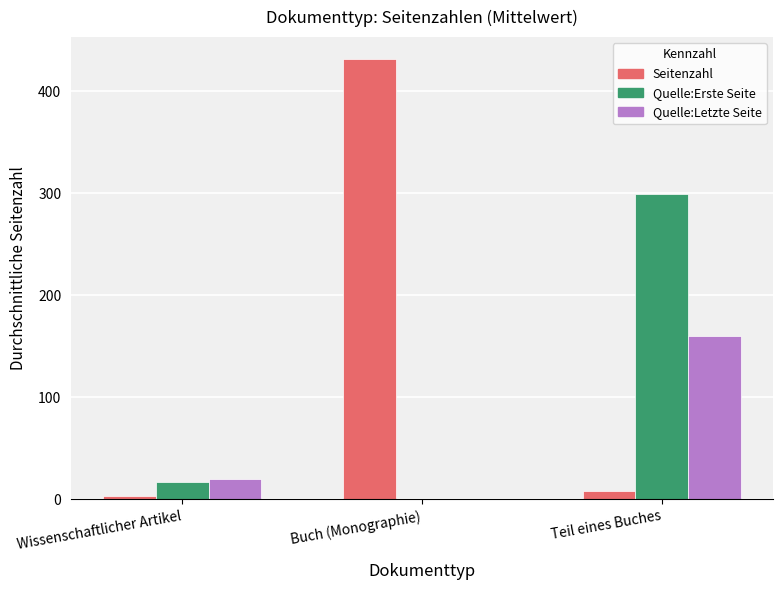

Which series has the largest total across all categories?

Seitenzahl